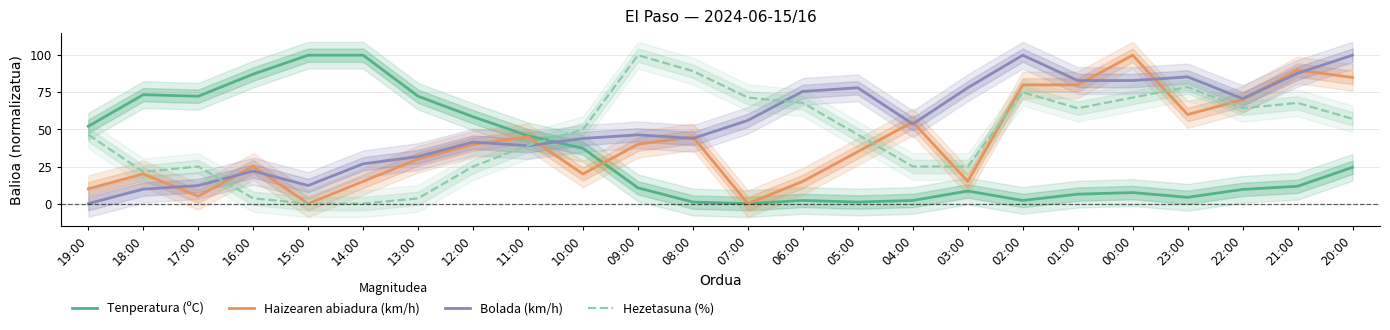

At which category does Bolada (km/h) reach its first local valley?

15:00